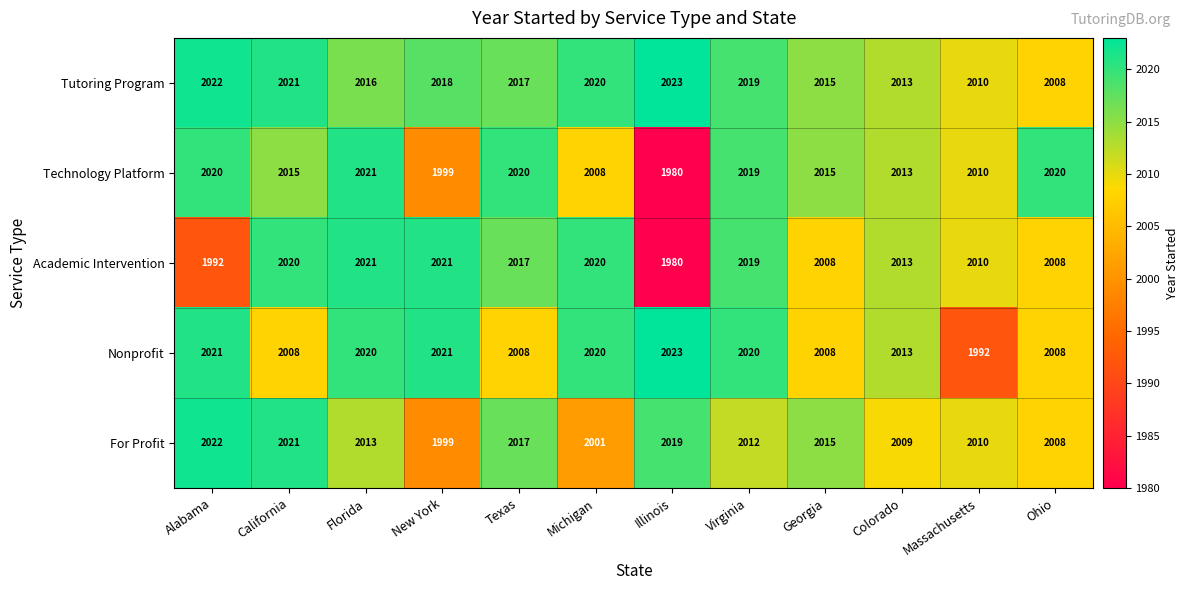

Is the value of Technology Platform at Massachusetts greater than the value of Tutoring Program at Ohio?

Yes